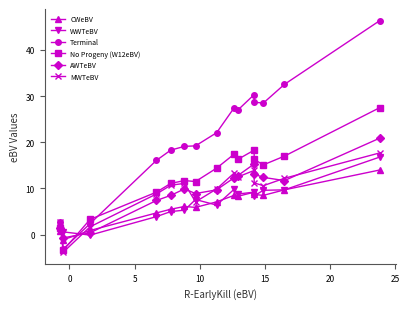

How many intersections are there between CWeBV and MWTeBV?

2